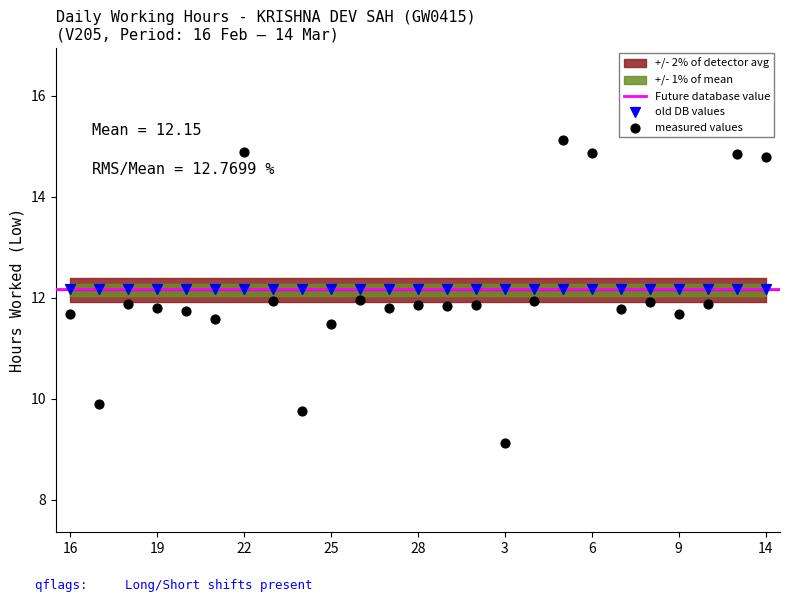

Which series contains the lowest Y value?

measured values